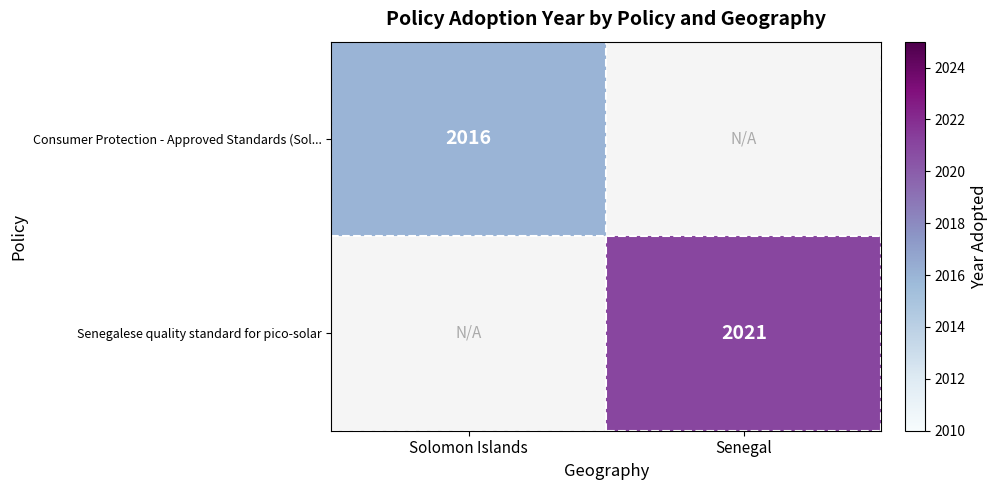

What is the minimum value shown in the chart?

2016.0